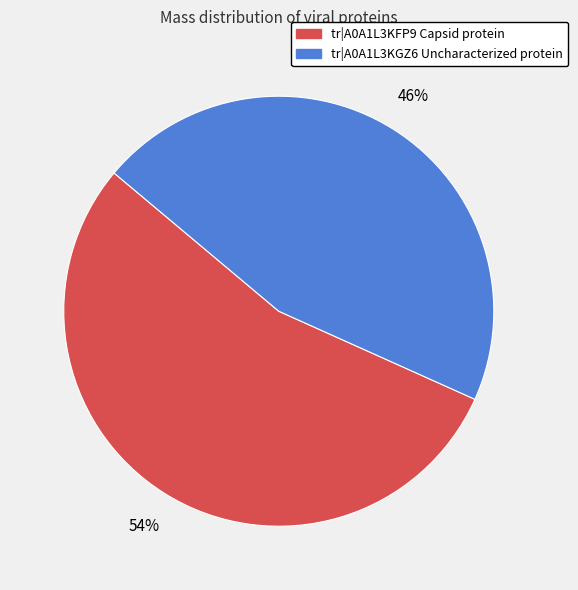

How many slices are in this pie chart?

2